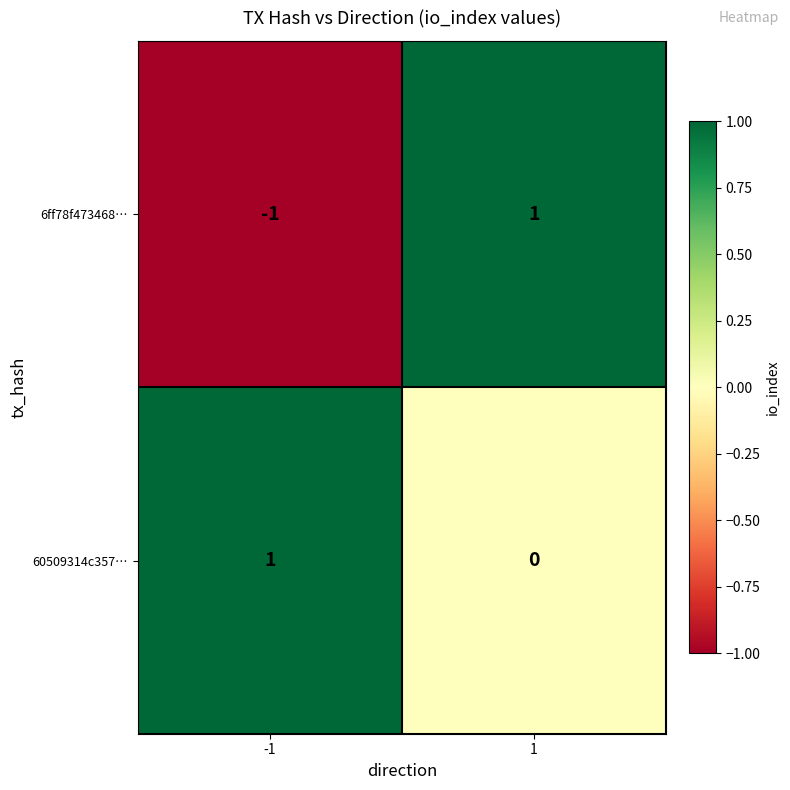

Which series has the largest total across all categories?

60509314c357…